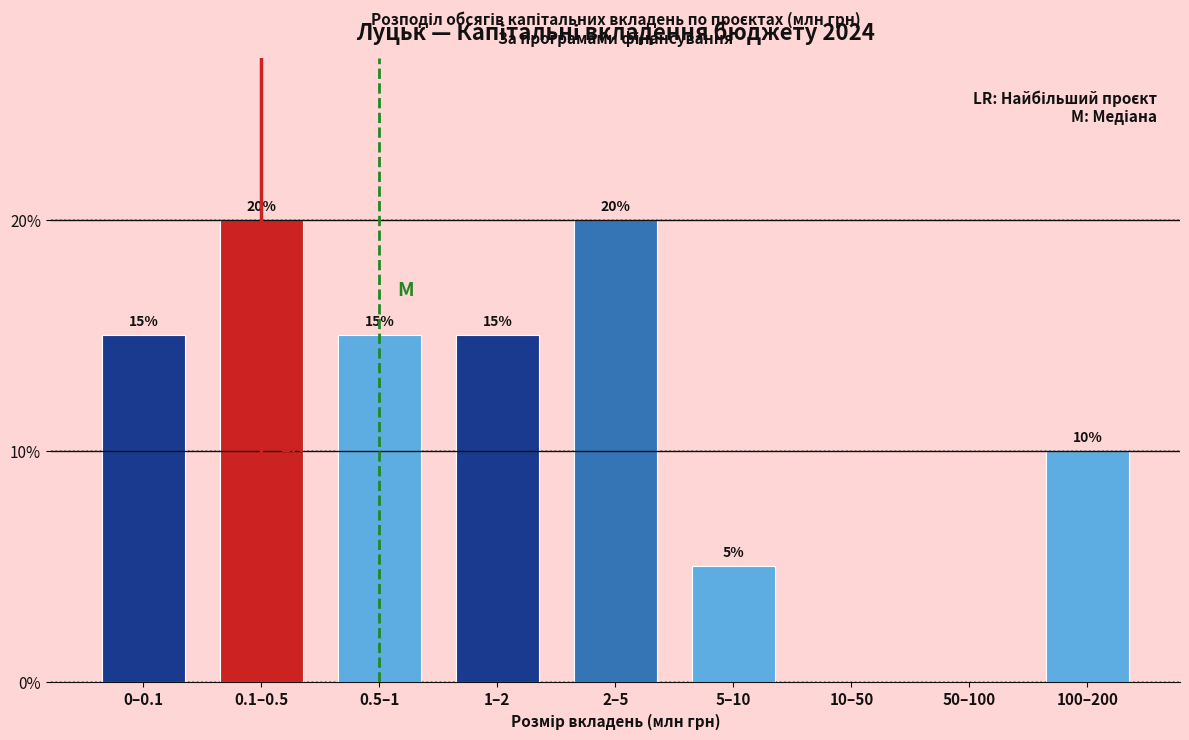

Reading right to left, list all the values displayed in this chart.

100–200=10	50–100=0	10–50=0	5–10=5	2–5=20	1–2=15	0.5–1=15	0.1–0.5=20	0–0.1=15